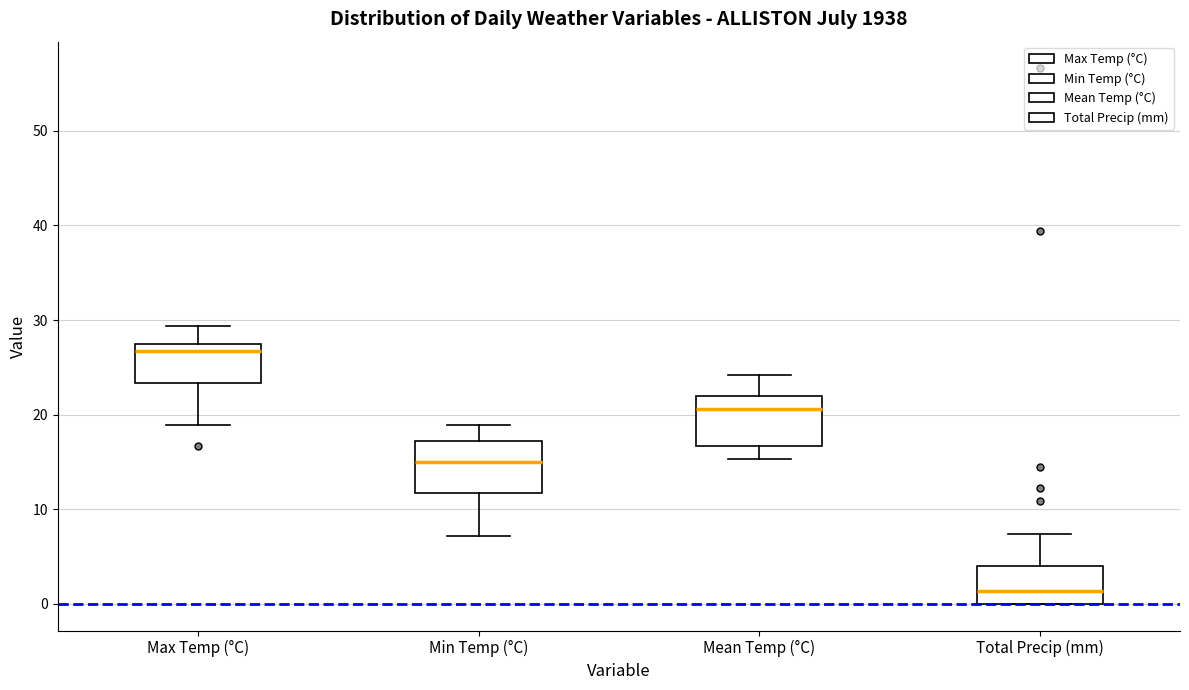

Reading left to right, read every box against the y-axis: the position of its median line, the range the box covers, and the ends of its whiskers. The values are not printed on the chart, so give them approximately, as read against the axis.

Max Temp (°C): median 27, box 23 to 28, whiskers 19 to 29
Min Temp (°C): median 15, box 12 to 17, whiskers 7 to 19
Mean Temp (°C): median 21, box 17 to 22, whiskers 15 to 24
Total Precip (mm): median 1, box 0 to 4, whiskers 0 to 7